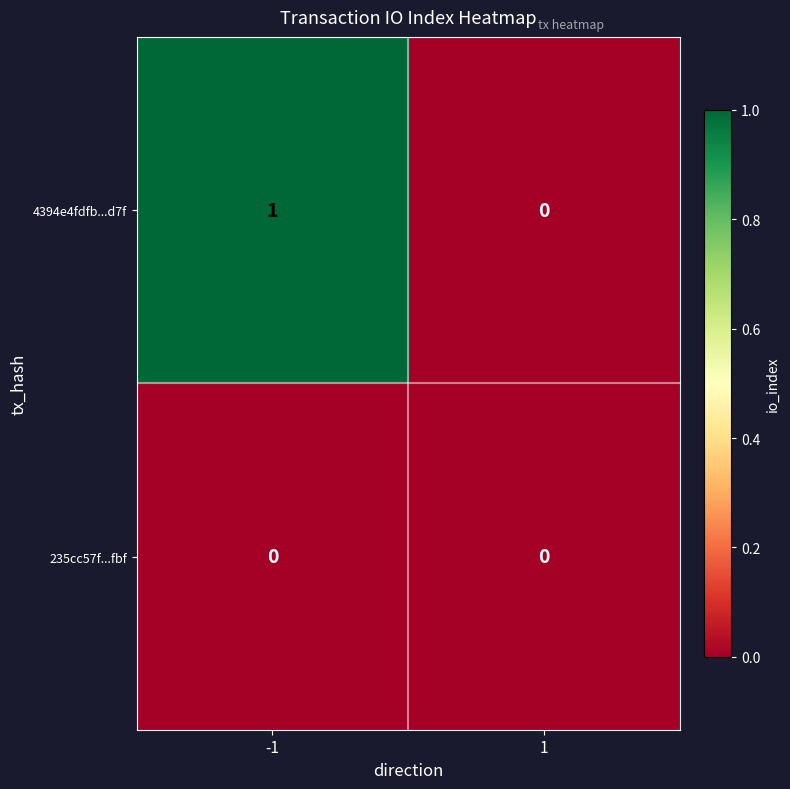

How many distinct data groups are displayed?

2